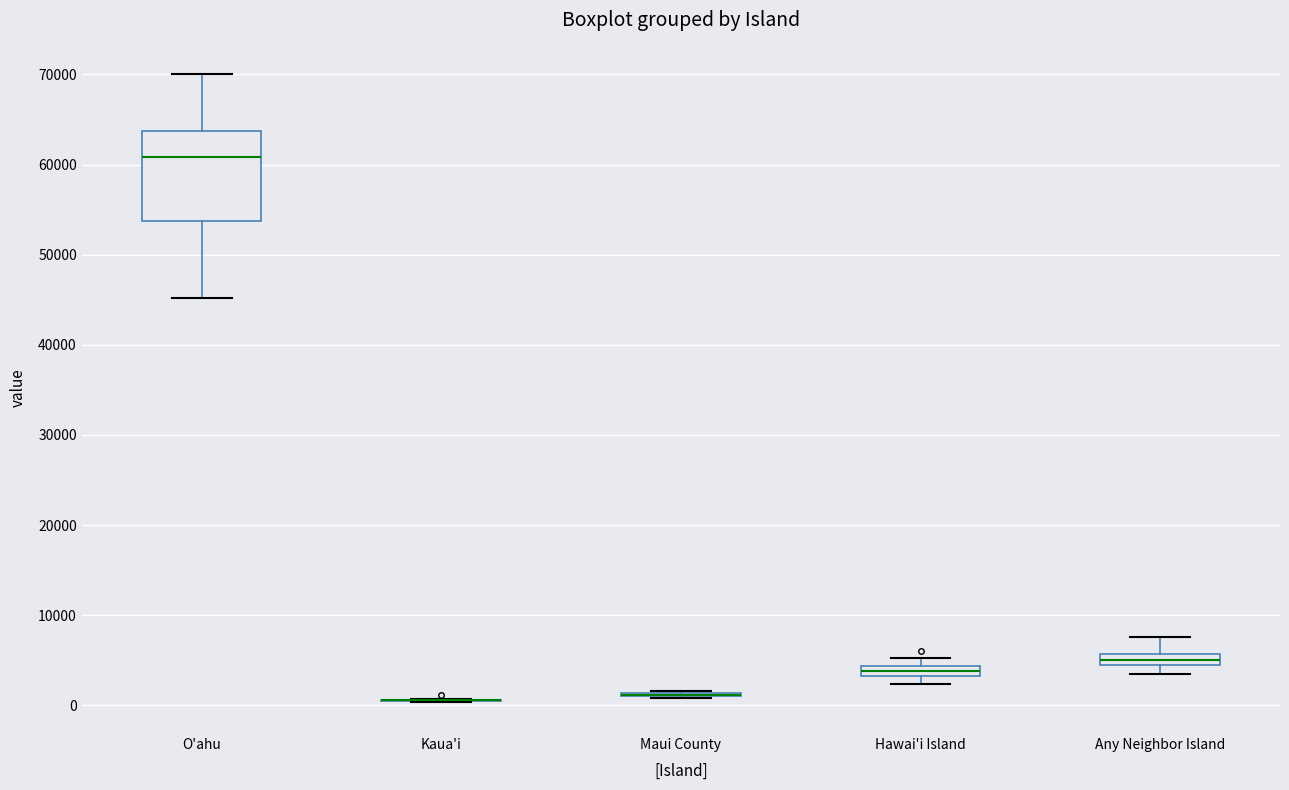

Where does the median line of the box for Any Neighbor Island sit on the y-axis? The values are not printed on the chart, so give them approximately, as read against the axis.

5000